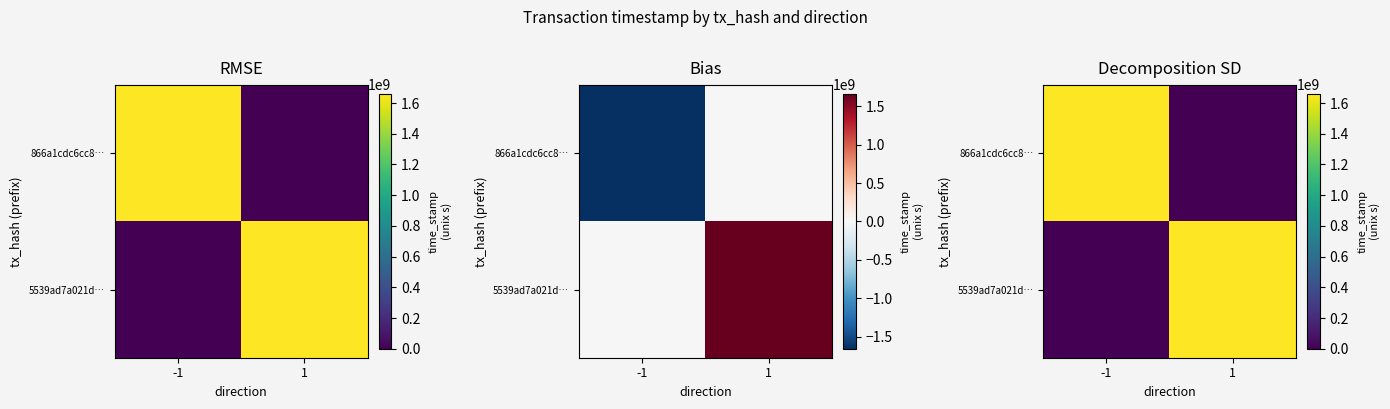

Is the value of 866a1cdc6cc8… at 1 greater than the value of 5539ad7a021d… at -1?

No